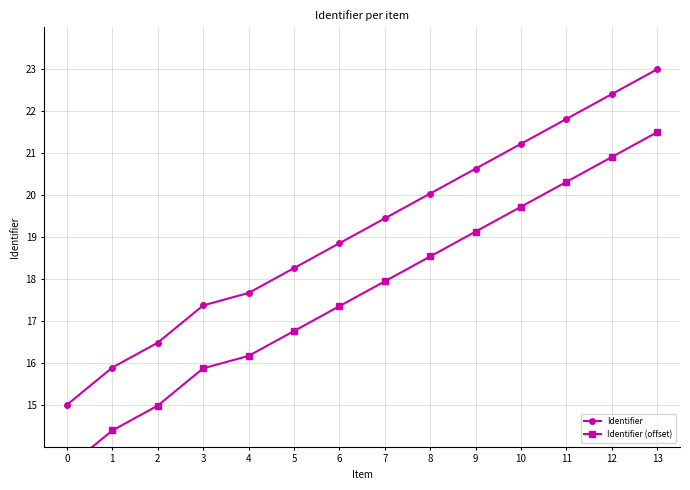

True or false: Identifier and Identifier (offset) cross at least once.

False